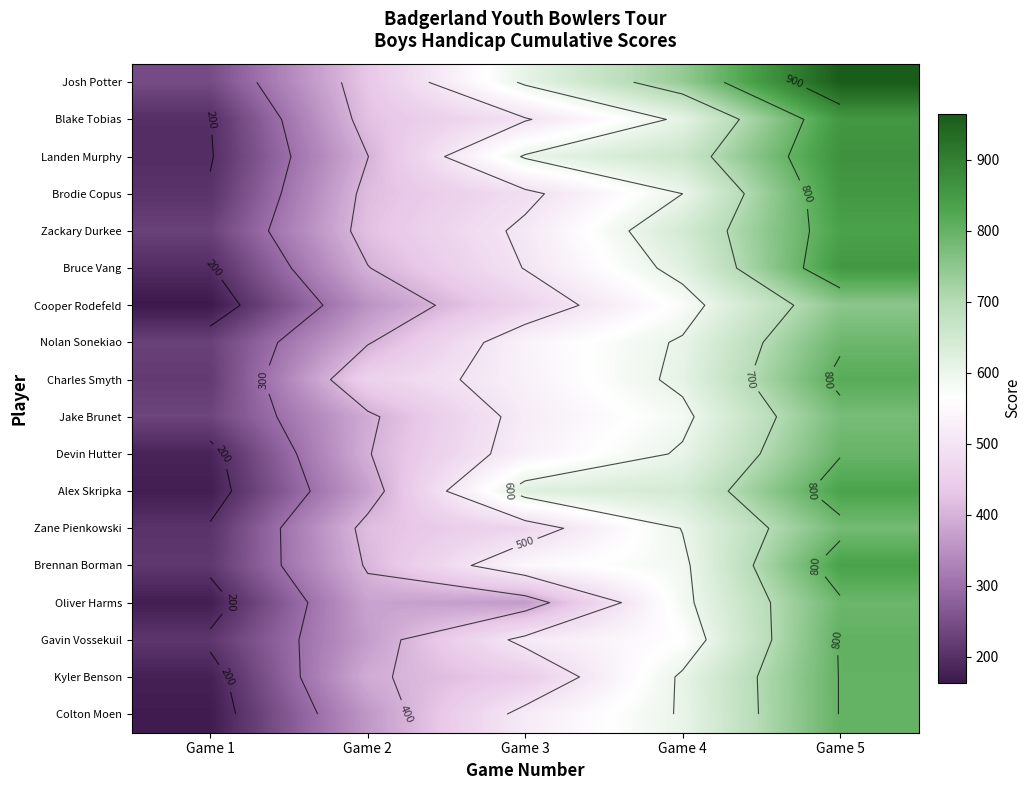

At how many categories does at least one series exceed 188?

5